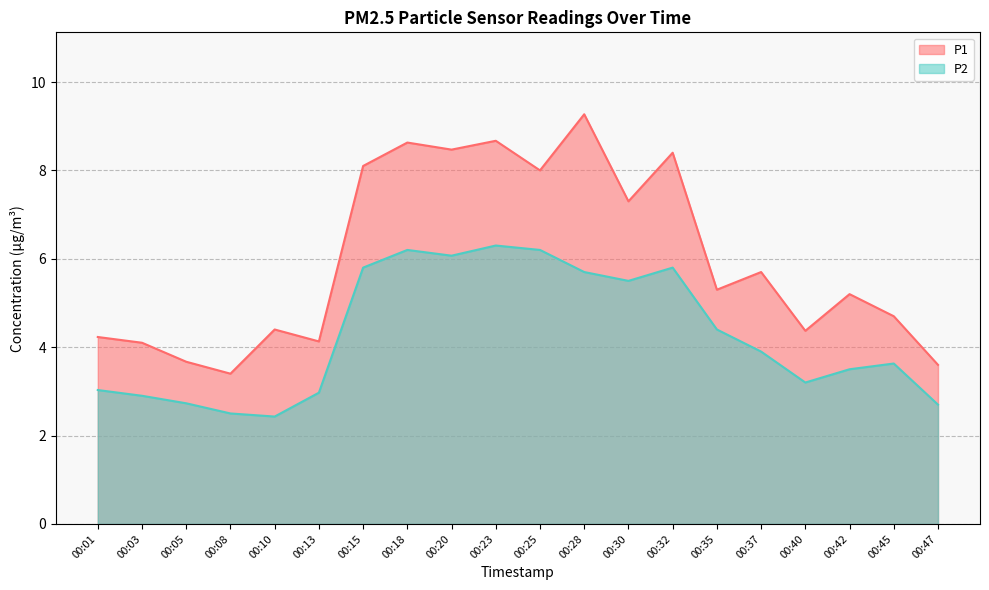

Which has a higher value, 00:28 or 00:08?

00:28